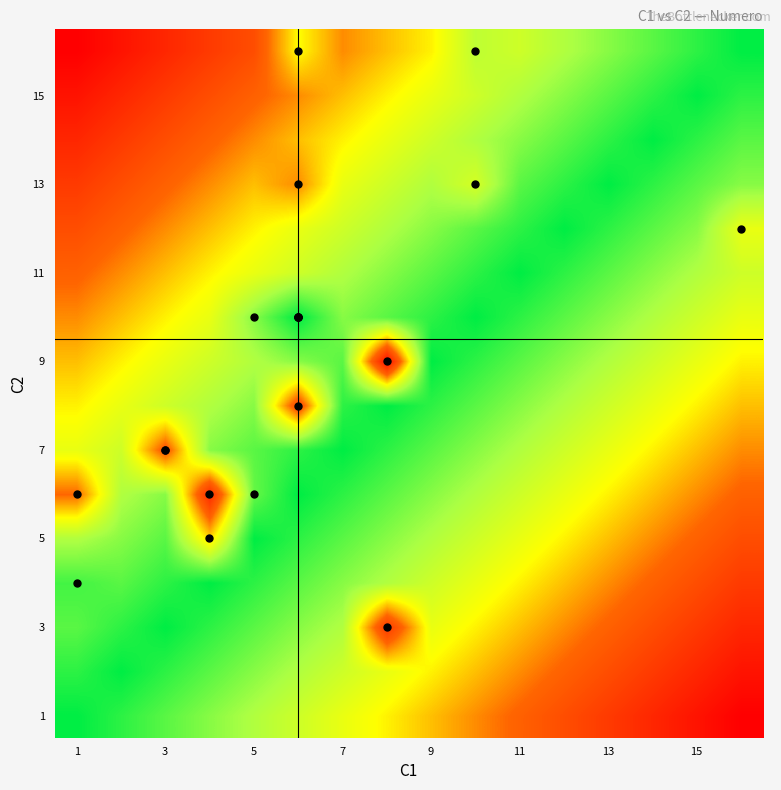

Count the number of categories in the chart.

16